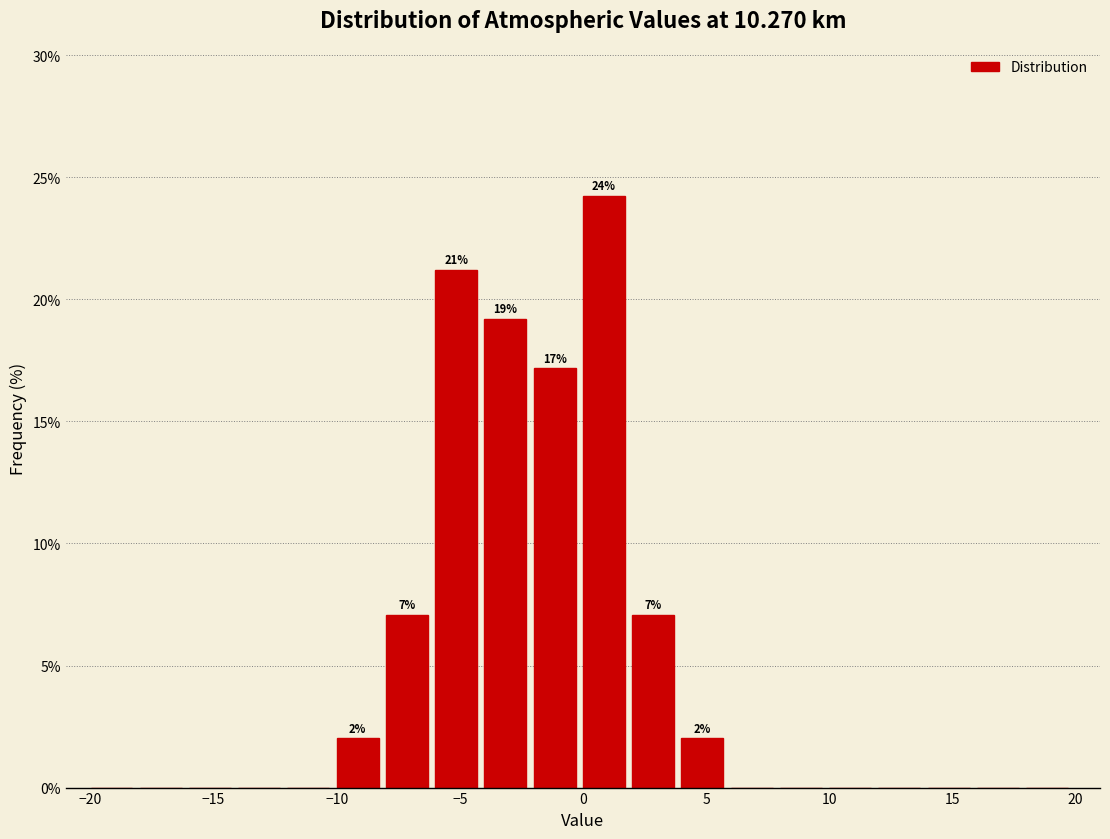

Over which range of the x-axis is the bar tallest?

0 to 2